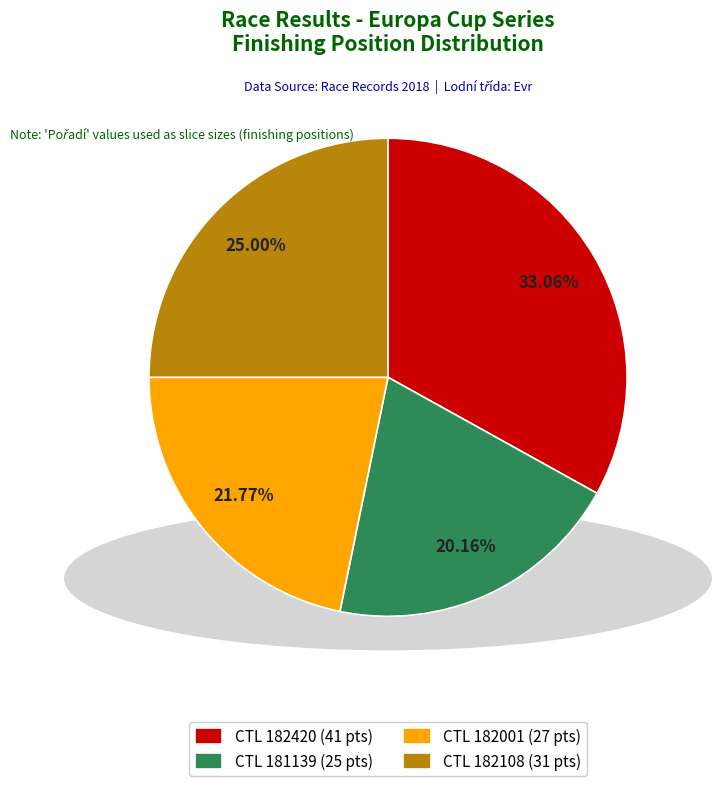

Does any single category account for the majority?

No